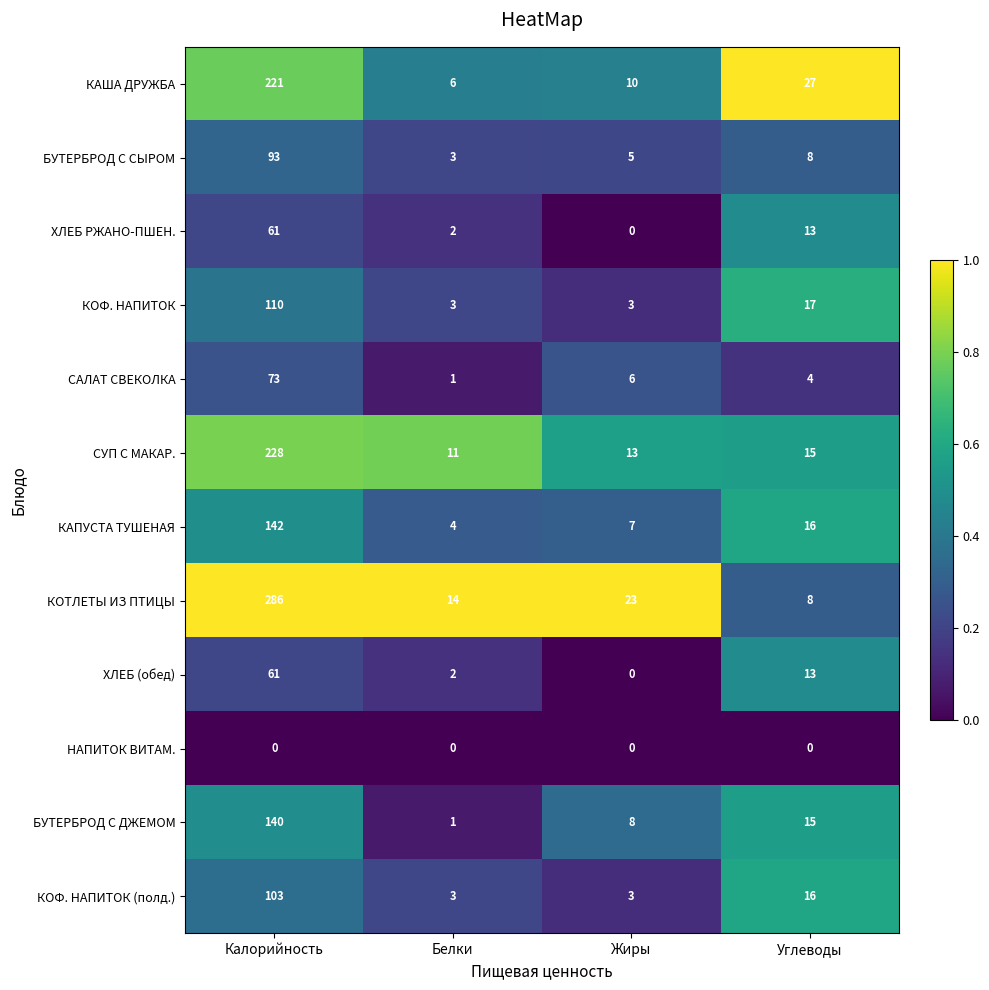

The КАША ДРУЖБА series shows 377 at Калорийность. True or false?

False